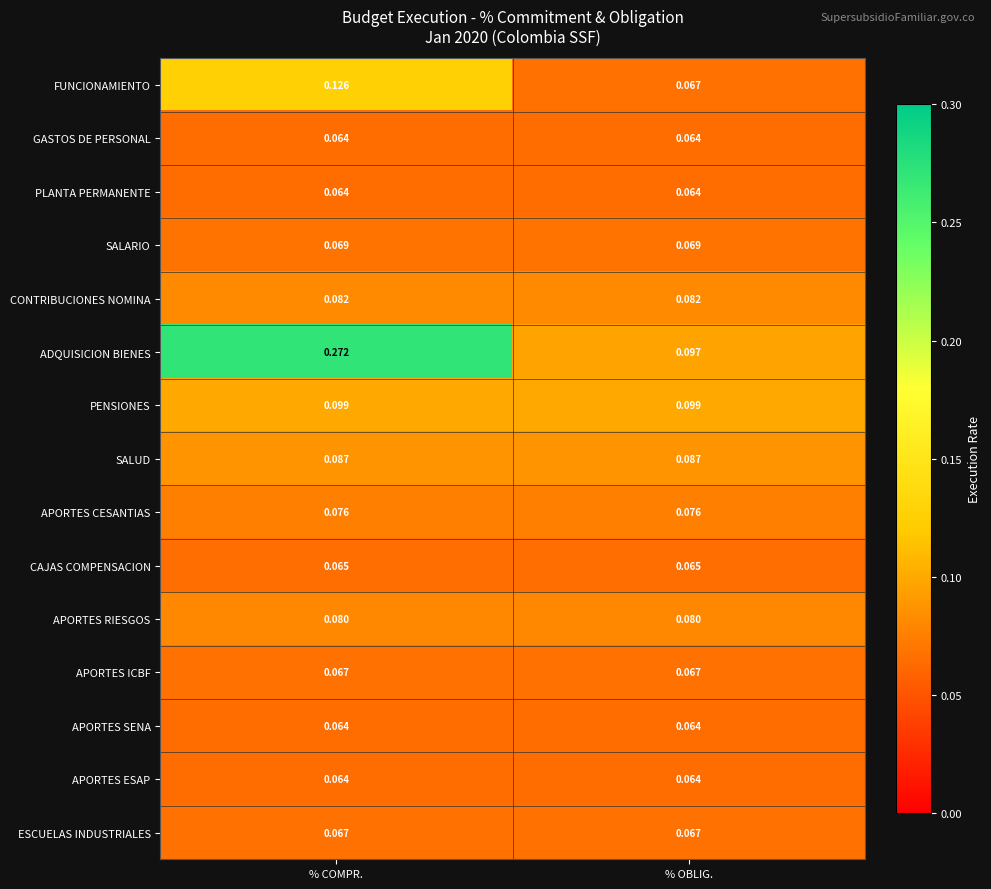

Is the value of ESCUELAS INDUSTRIALES at % COMPR. greater than the value of SALARIO at % OBLIG.?

No